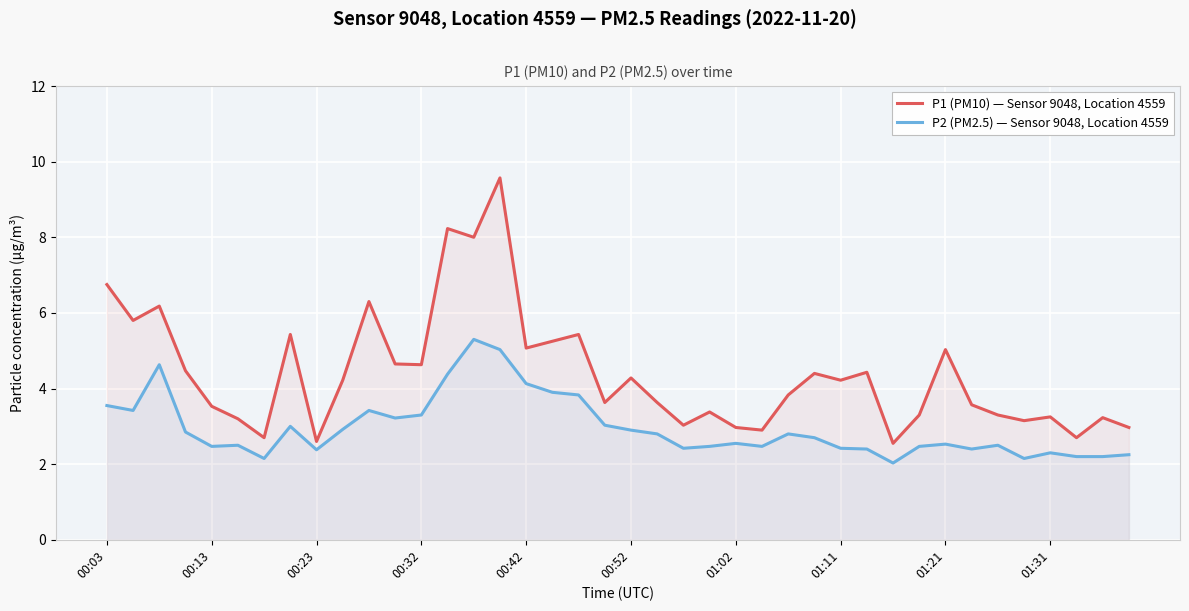

Which series has the largest range (max minus min)?

P1 (PM10) — Sensor 9048, Location 4559